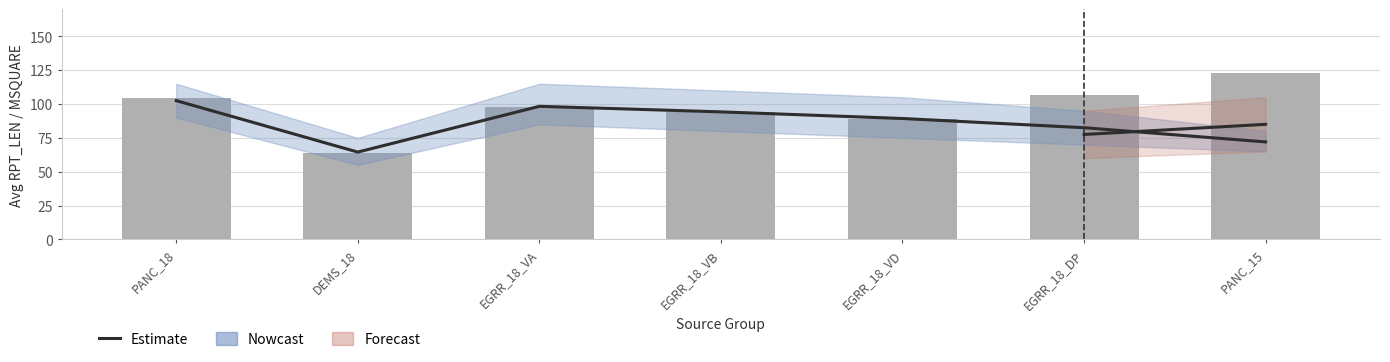

Reading right to left, transcribe all the data shown in this chart.

72.0	82.5	89.3	94.2	98.3	64.5	102.5